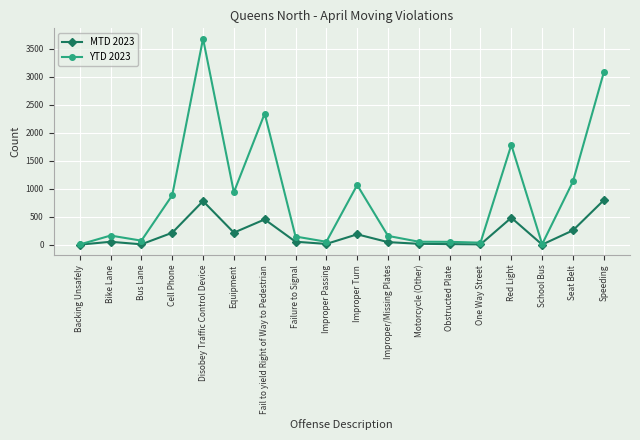

At which category is the sum across all series the highest?

Disobey Traffic Control Device